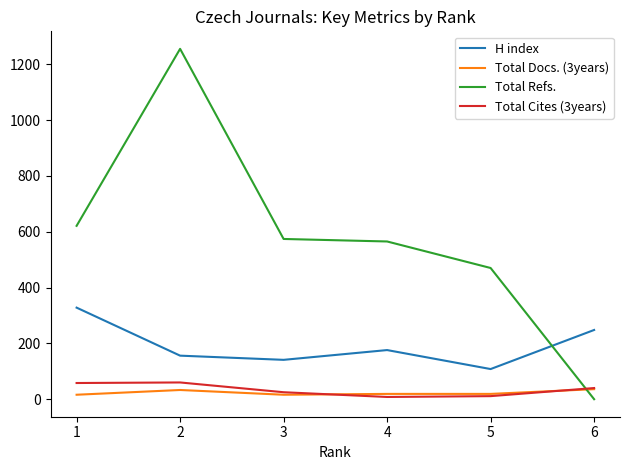

Which series has the largest total across all categories?

Total Refs.